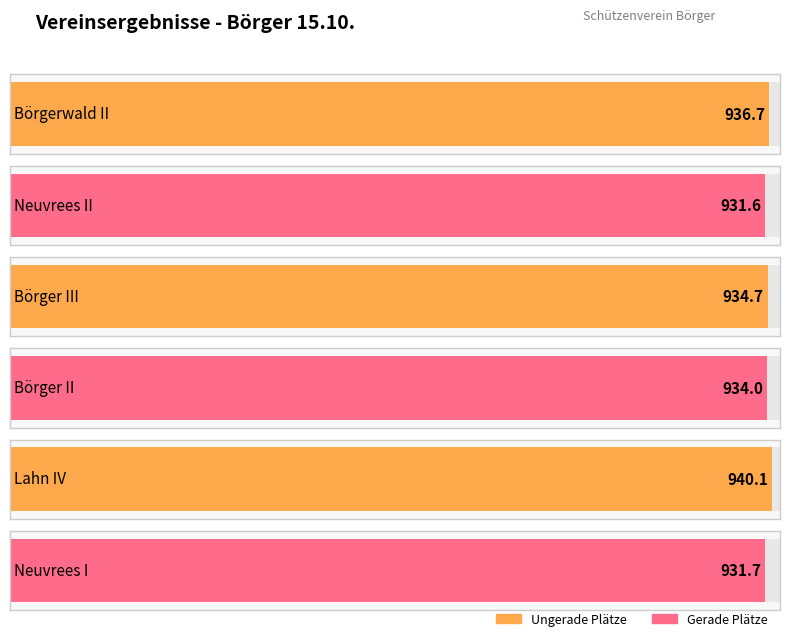

Approximately how many times larger is the value at Neuvrees II compared to Börger II?

1.0